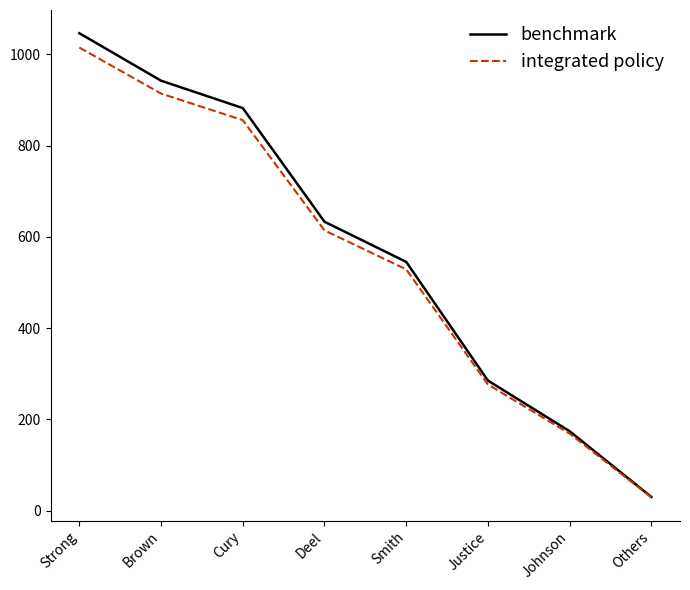

Which category has the highest value in the benchmark series?

Strong